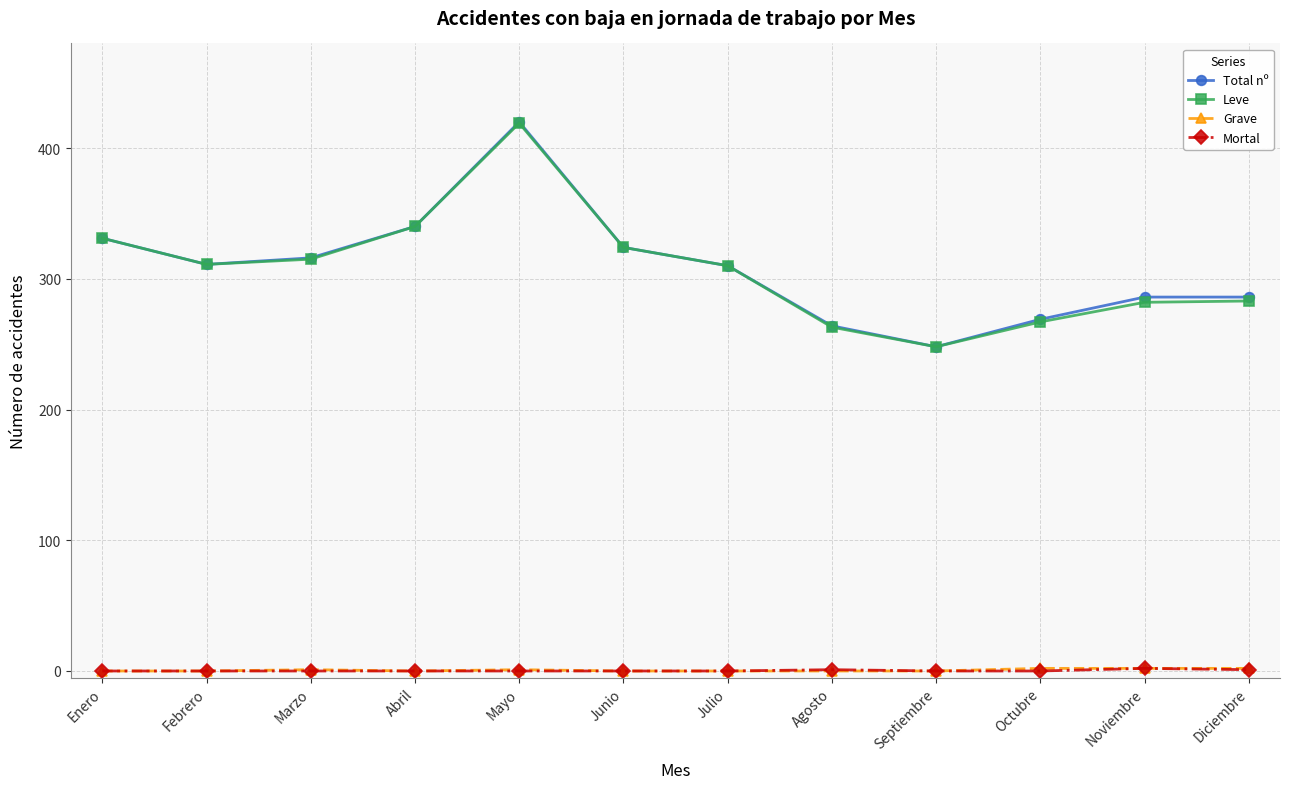

Between Enero and Agosto, which series saw the biggest shift?

Leve